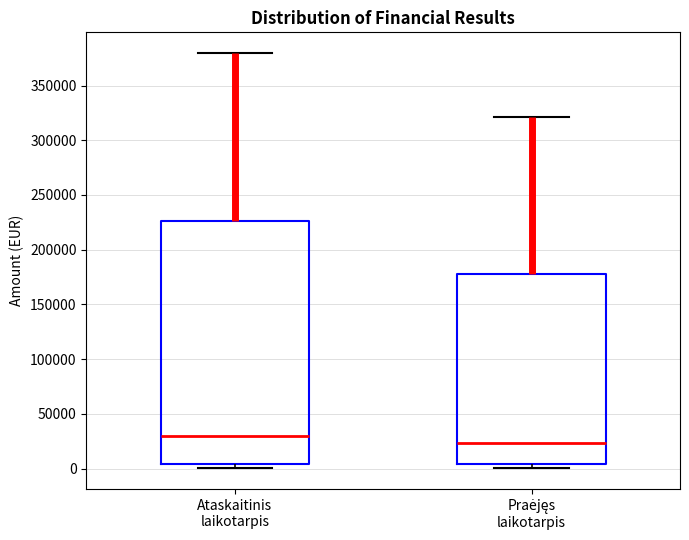

Which box is the tallest, from its lower edge to its upper edge?

Ataskaitinis laikotarpis